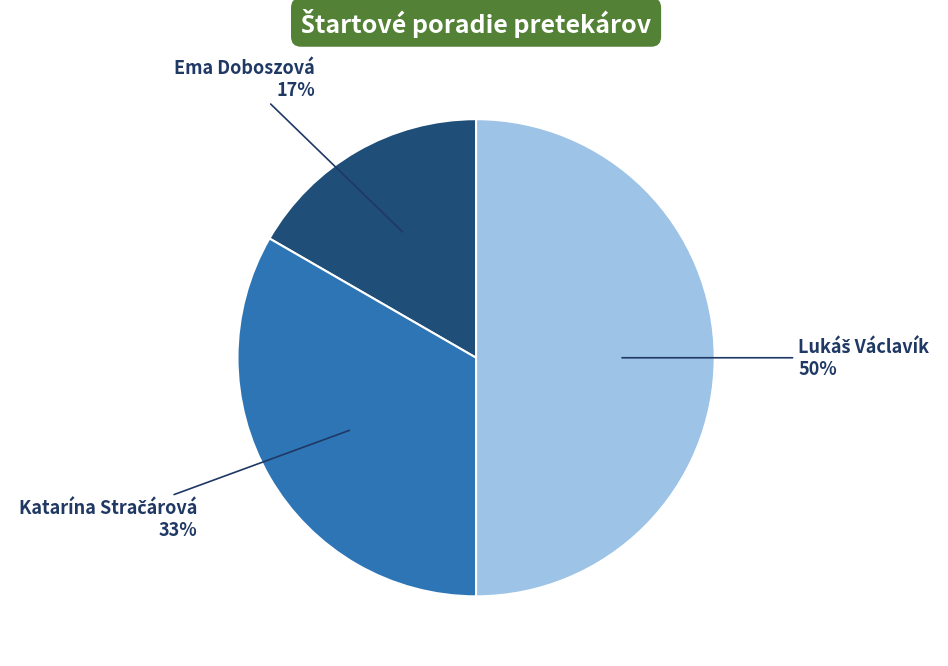

To the nearest percent, what is the average slice percentage?

33%